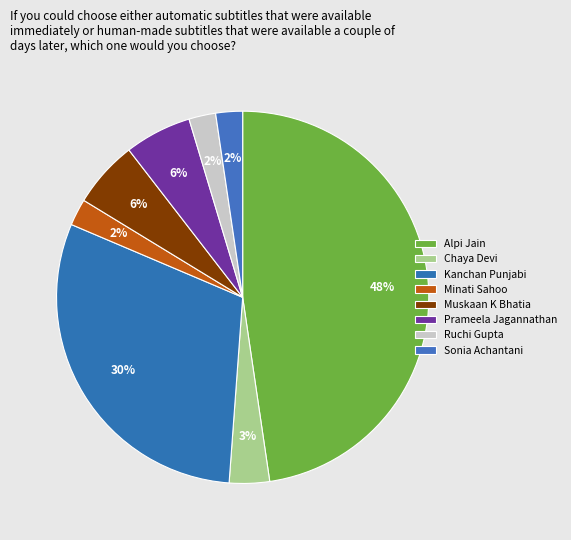

Count the number of slices in the pie.

8